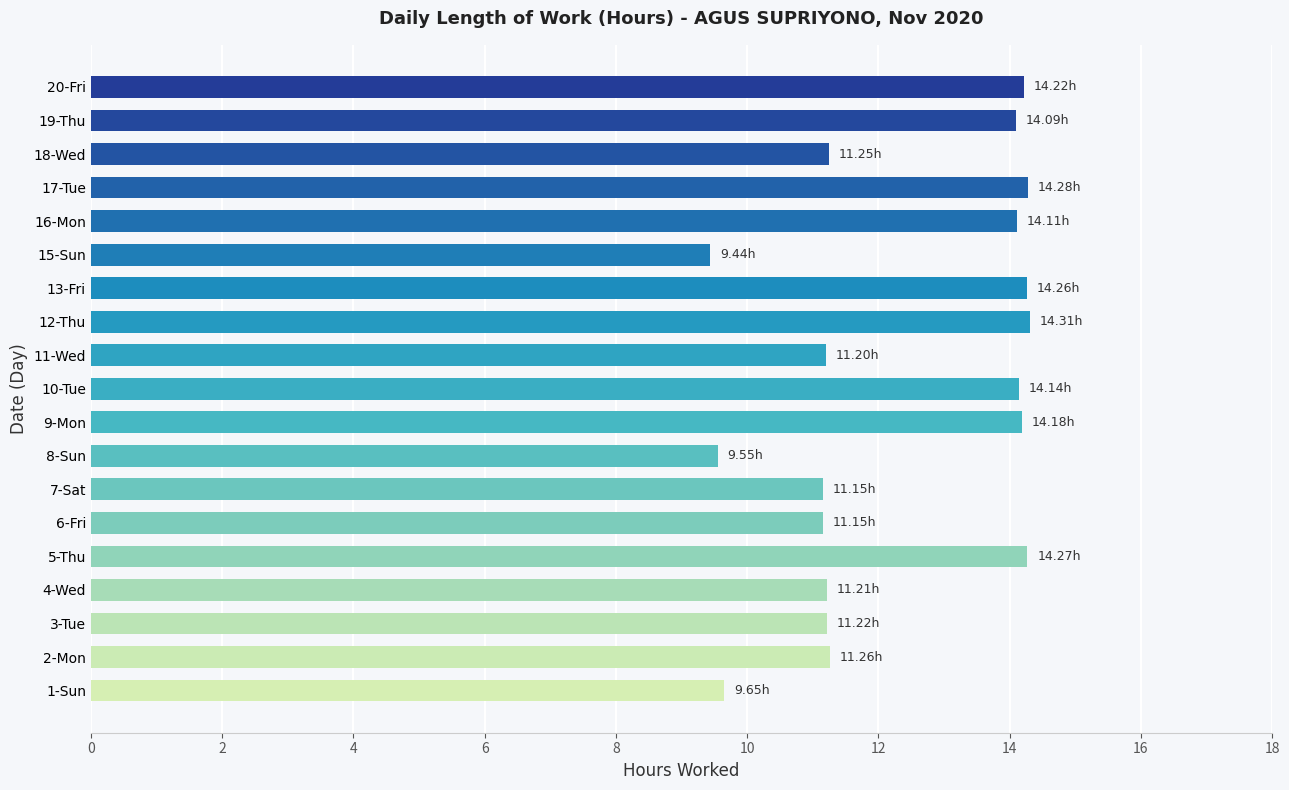

What is the difference between the maximum and minimum values?

4.9